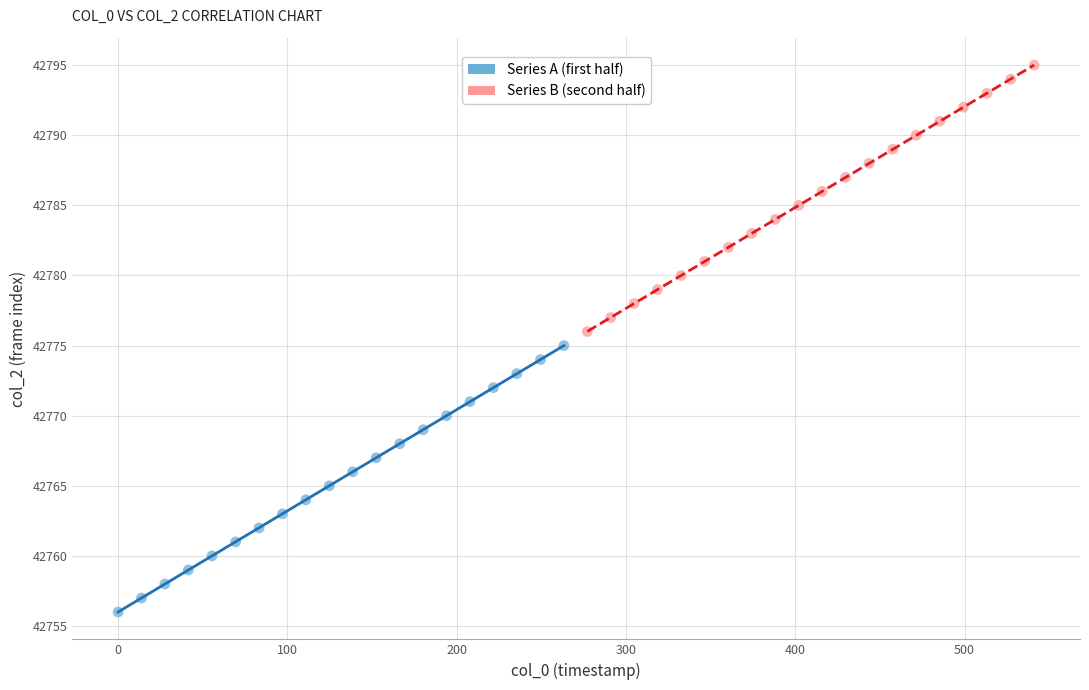

Which series contains the highest Y value?

Series B (second half)